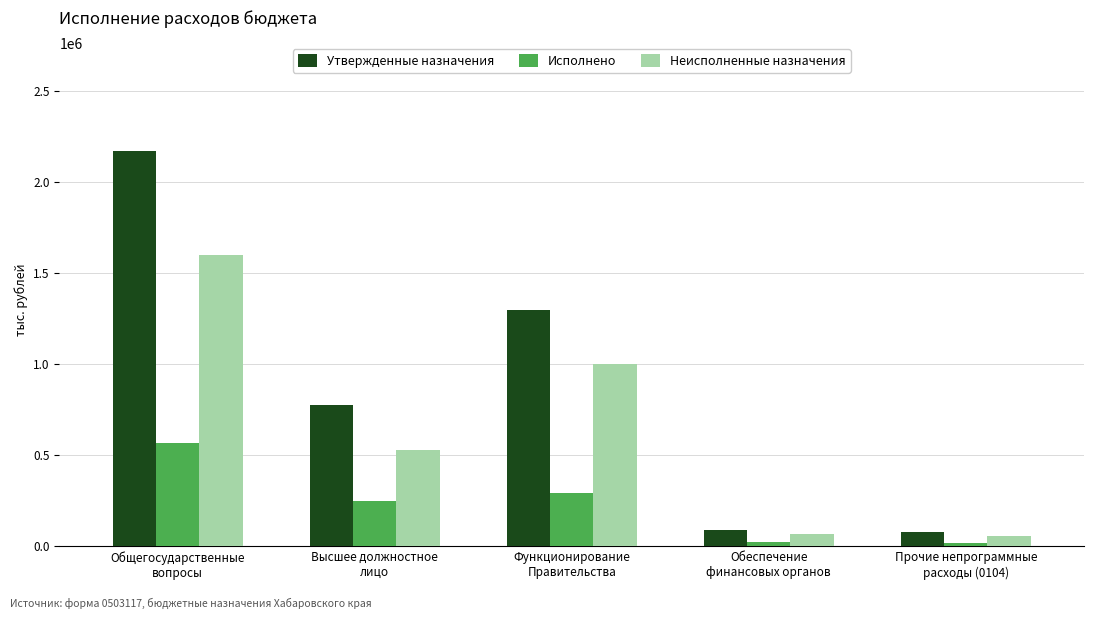

Which series has the largest range (max minus min)?

Утвержденные назначения